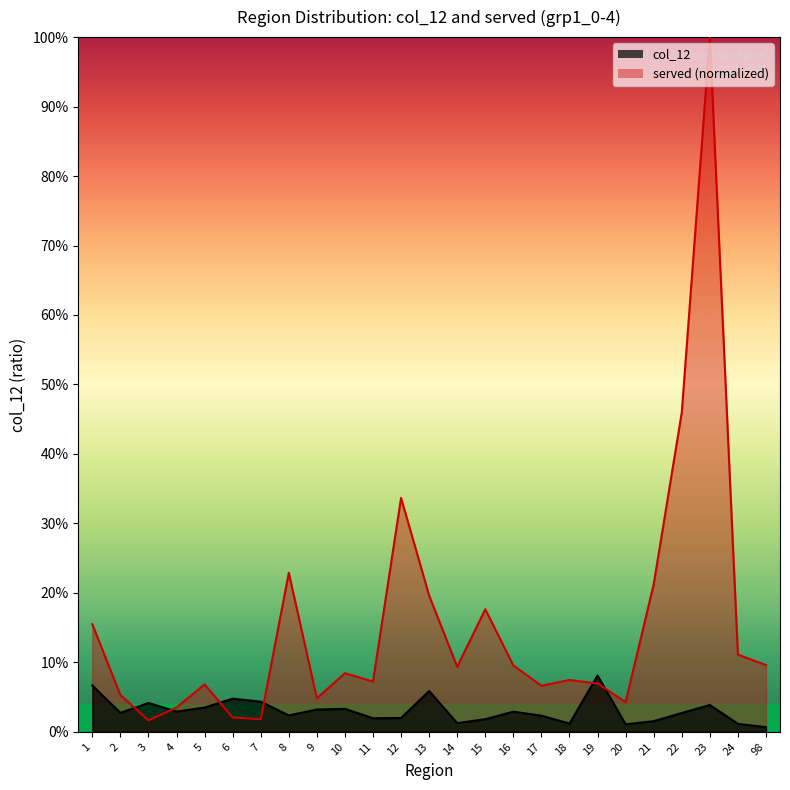

What is the value of the col_12 point at the 13th from the left?

0.1